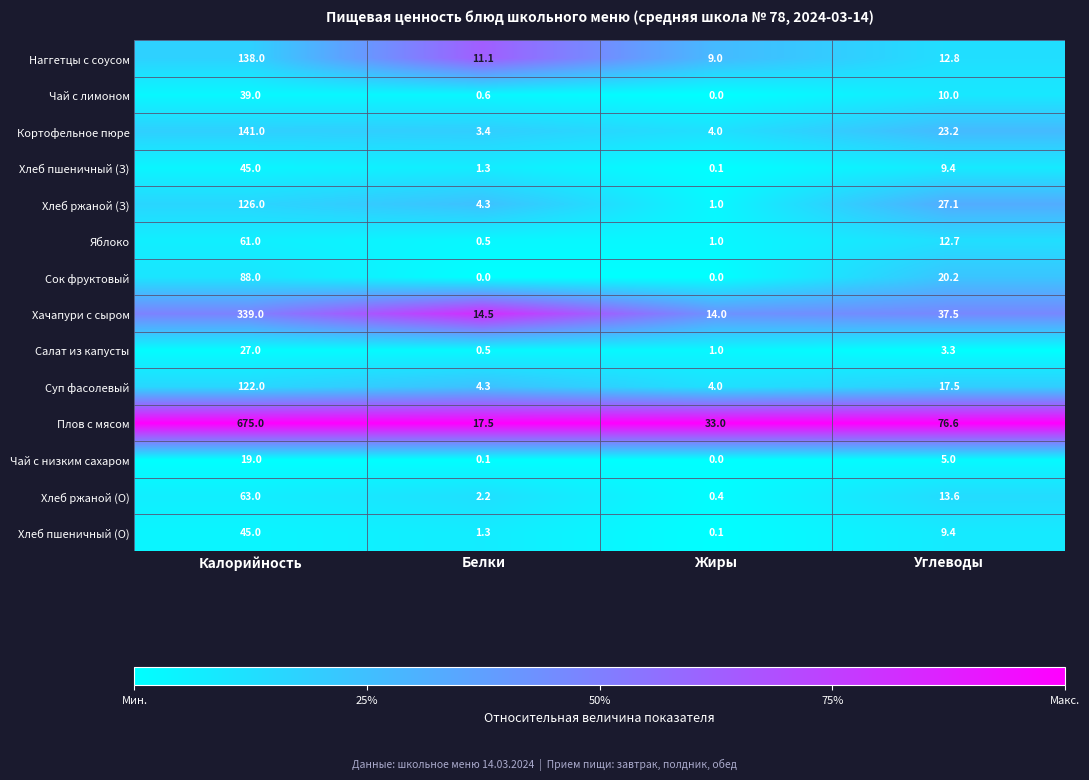

What is the minimum value for Суп фасолевый?

4.0